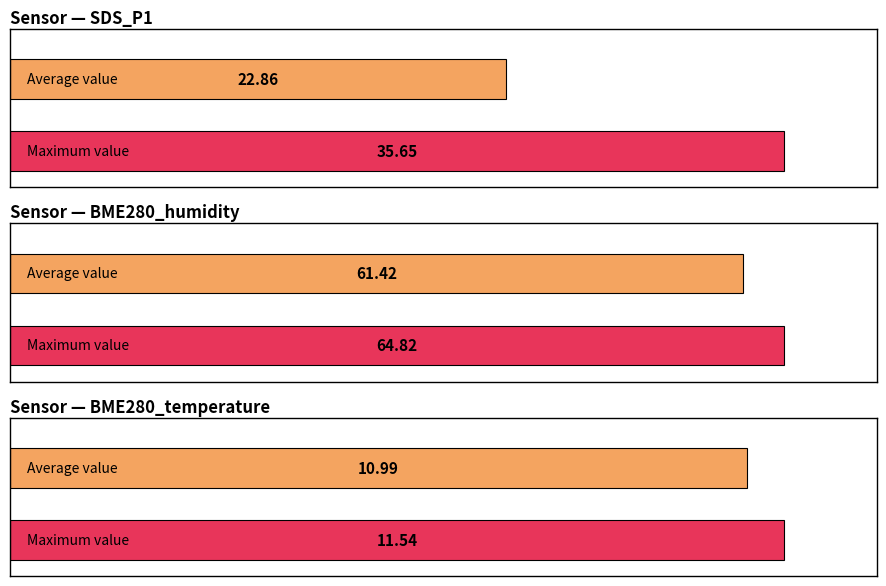

List the series in order of their overall mean, lowest first.

BME280_temperature, SDS_P1, BME280_humidity